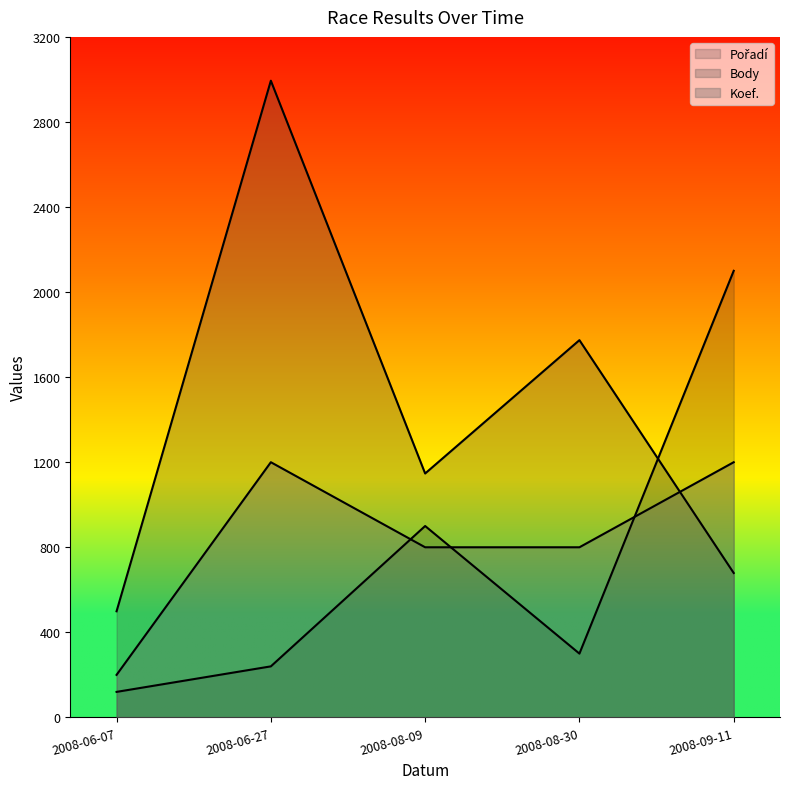

At 2008-06-07, list the series in order from smallest to largest.

Pořadí, Koef., Body